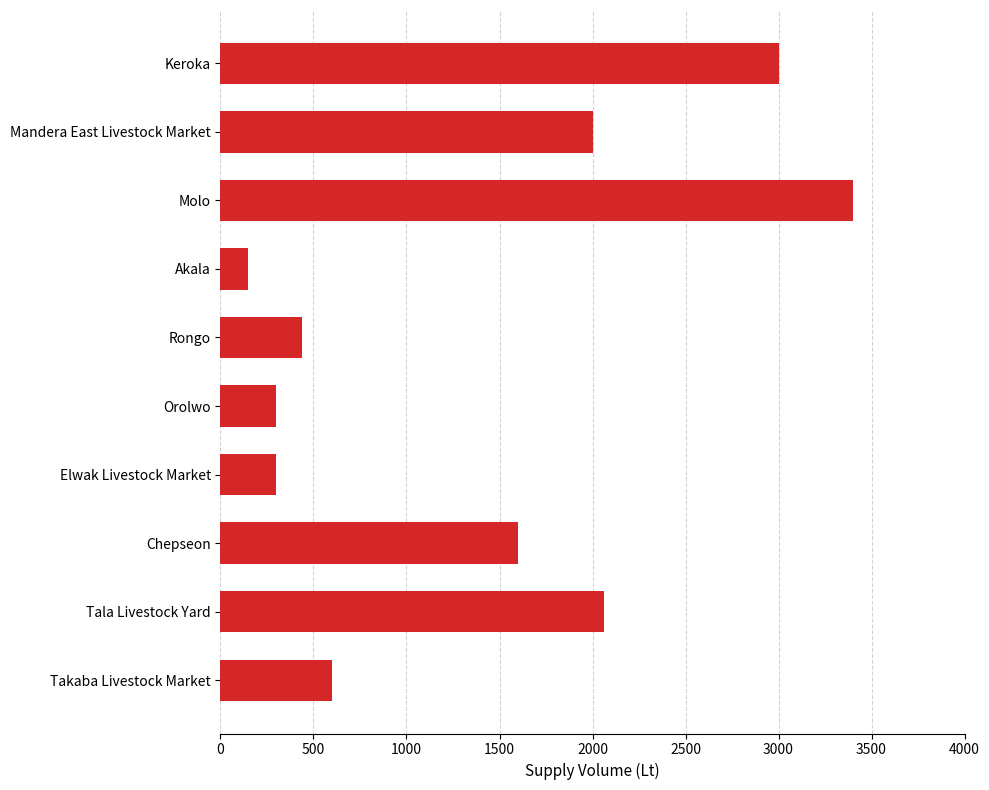

Are the bars horizontal?

Yes